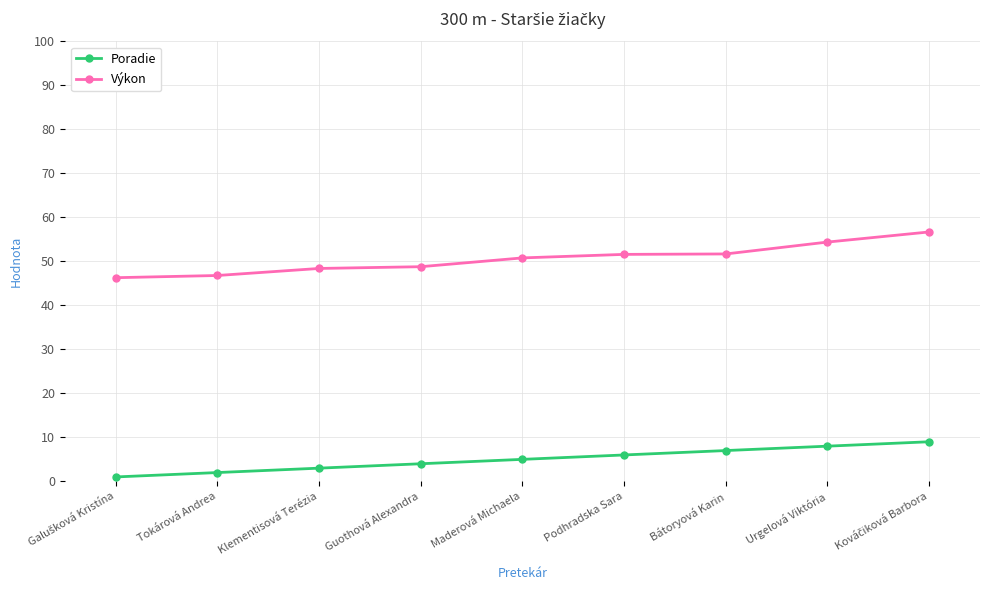

What is the greatest value displayed?

56.7